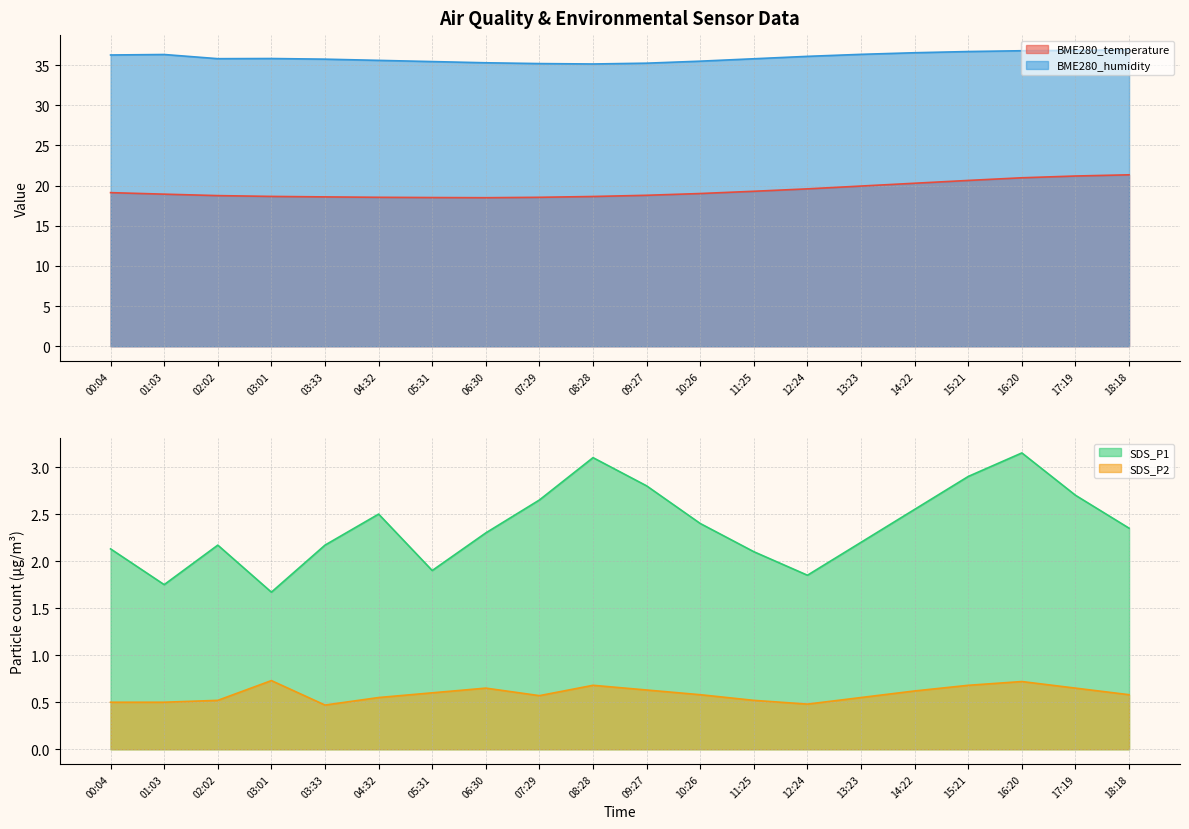

Which category has the highest value in the BME280_temperature series?

18:18